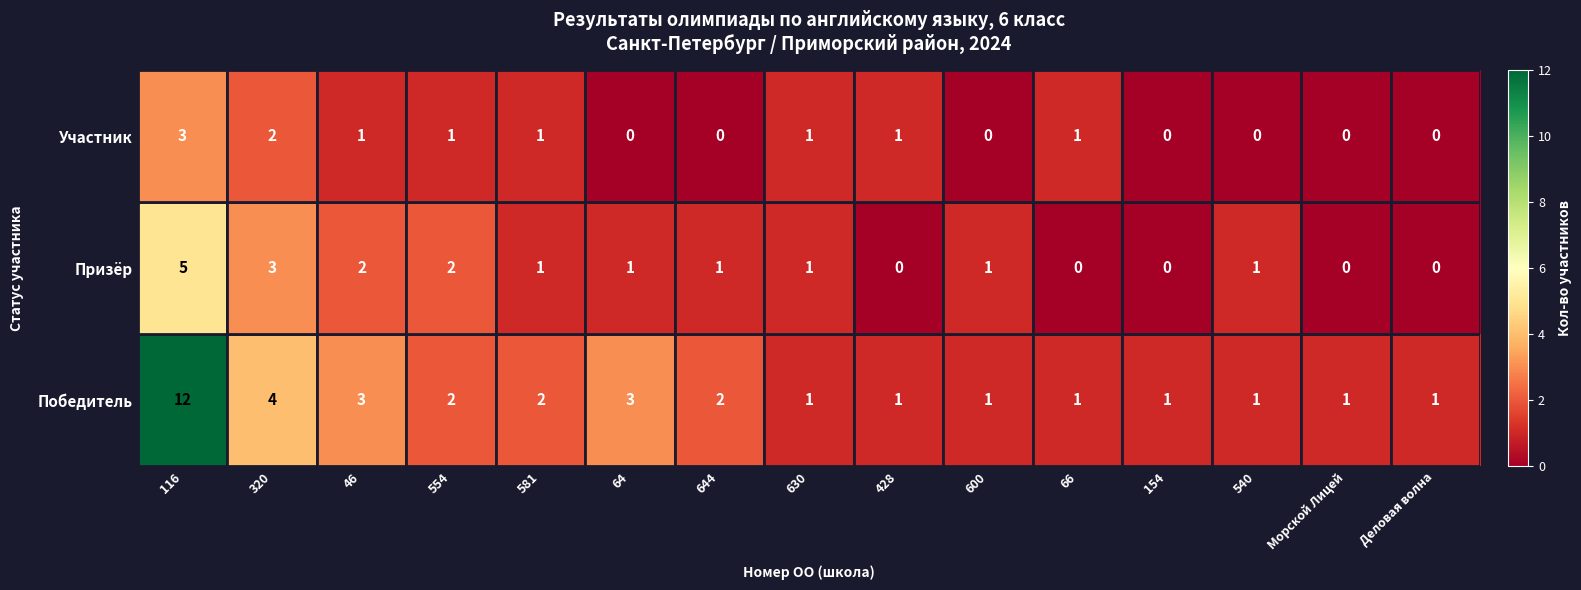

At which category is the sum across all series the highest?

116